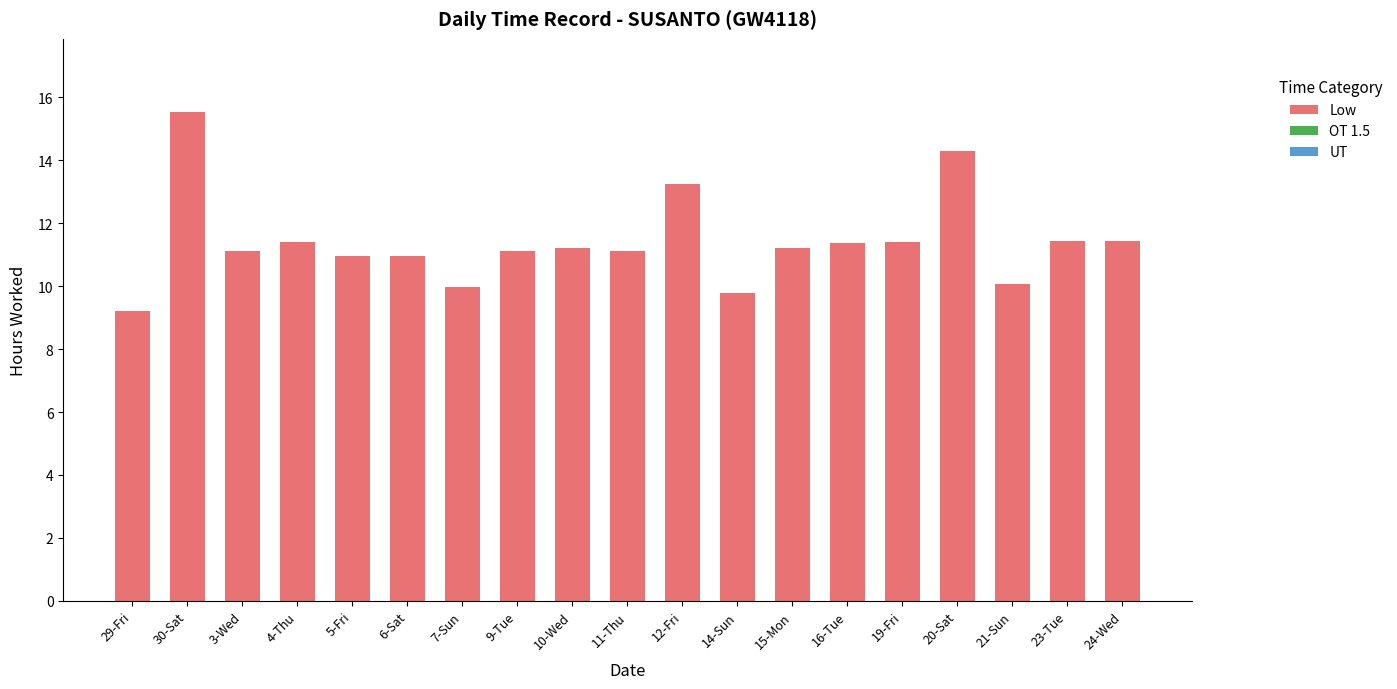

Which has a higher value, 4-Thu or 20-Sat?

20-Sat